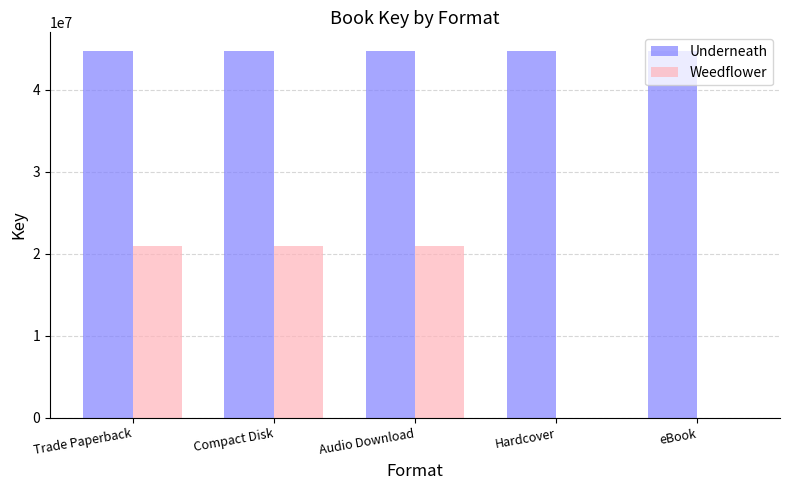

True or false: Weedflower has a value of 0 at eBook.

True